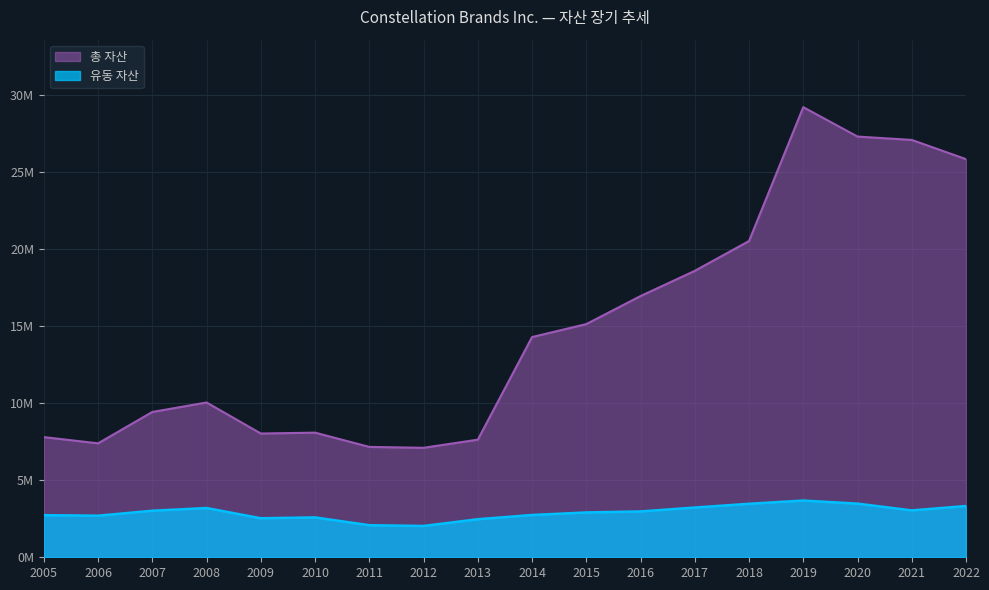

Read the 유동 자산 value at 2014.

2747200